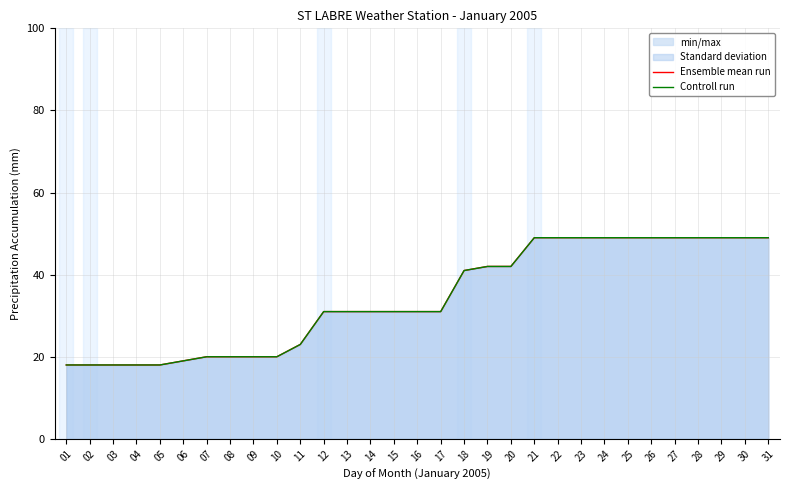

Where does the Controll run series first go above 31?

18